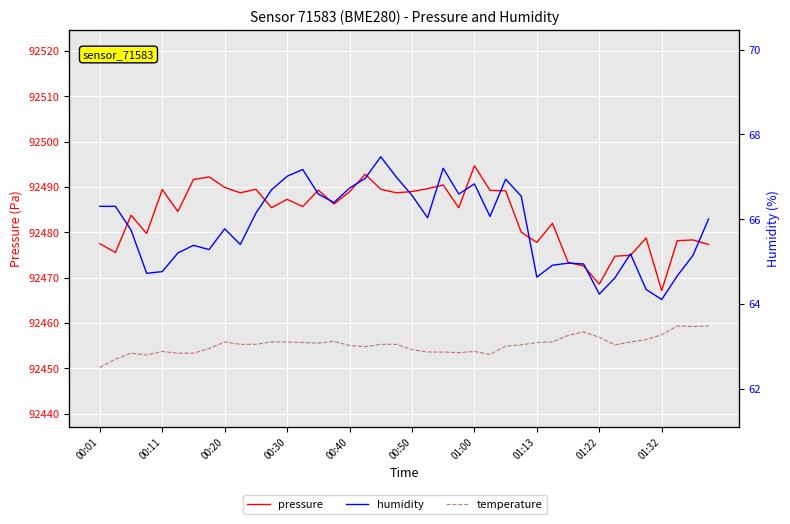

How many lines are shown in the chart?

3